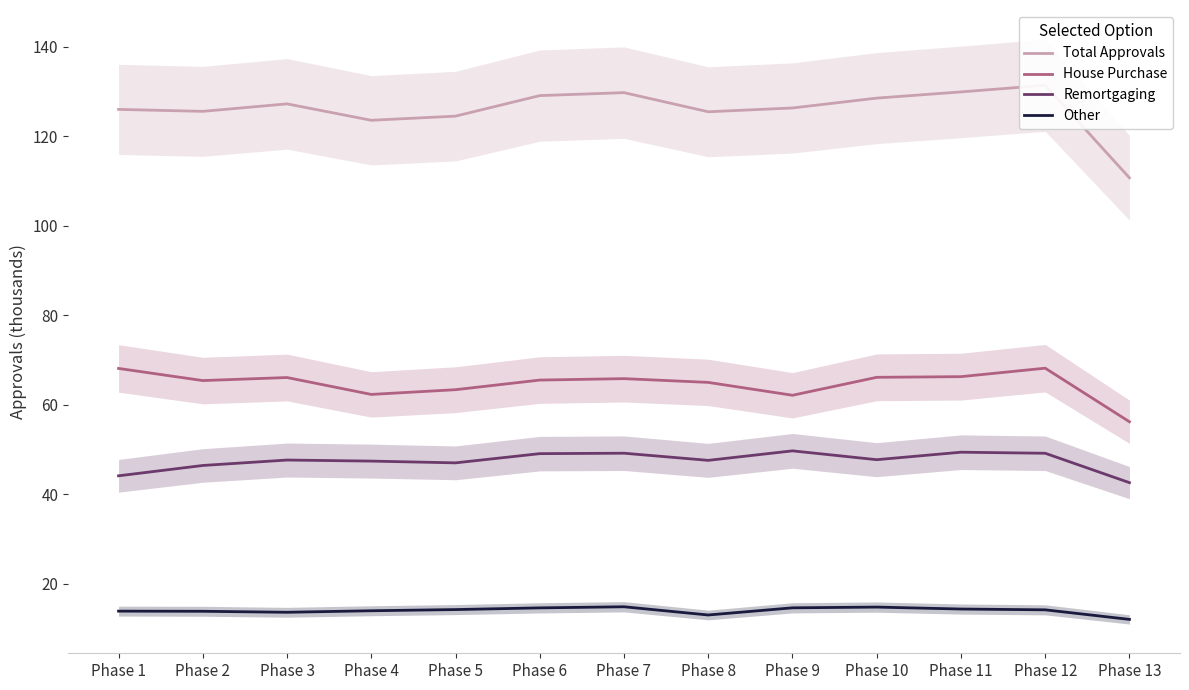

What is the value of the House Purchase point at the 11th from the left?

66.2